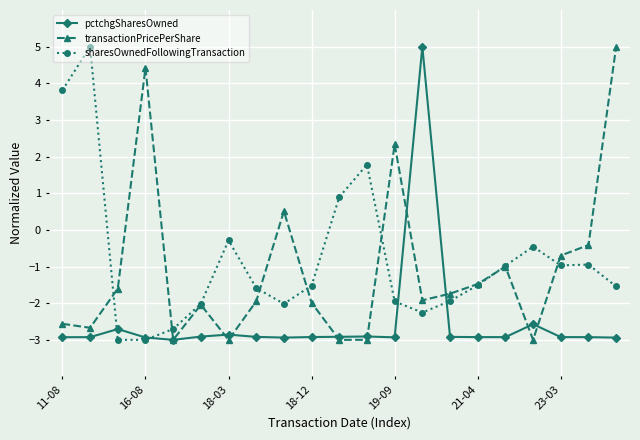

What is the value of the pctchgSharesOwned point at the 6th from the left?

-2.9